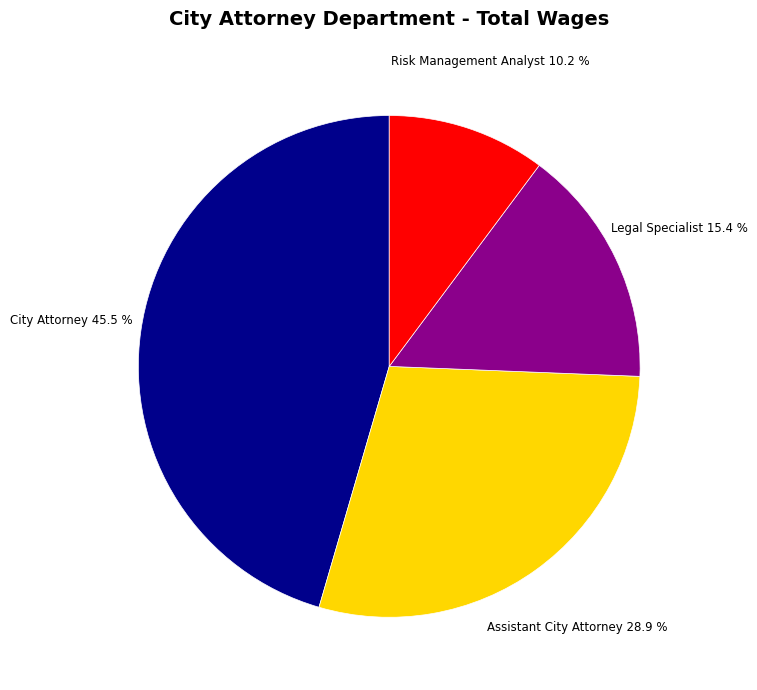

Is Legal Specialist the majority of the pie?

No